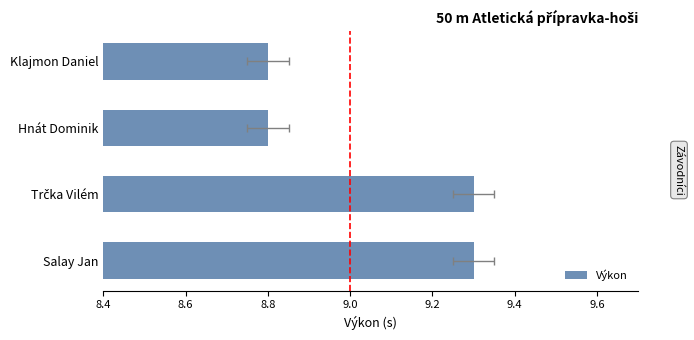

The value at Trčka Vilém is 9.3. True or false?

True